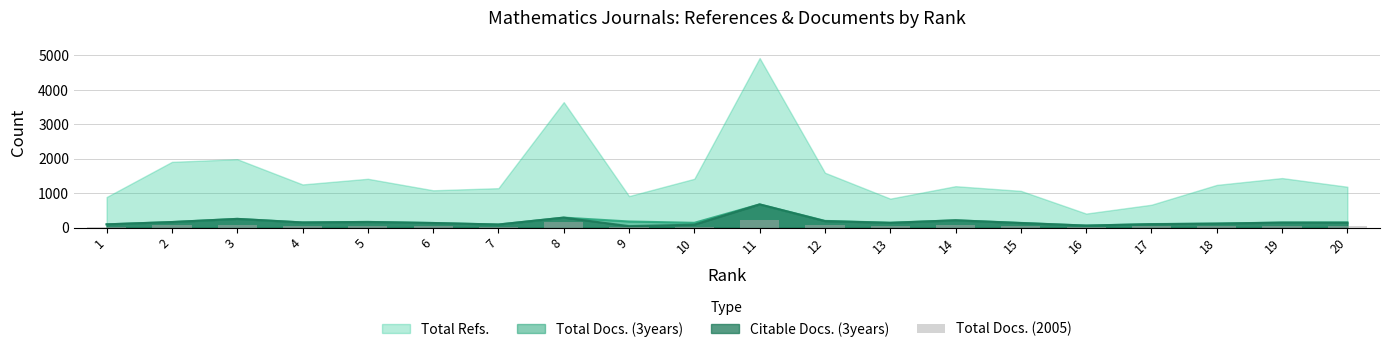

The value of Citable Docs. (3years) at 20 is 140. True or false?

True